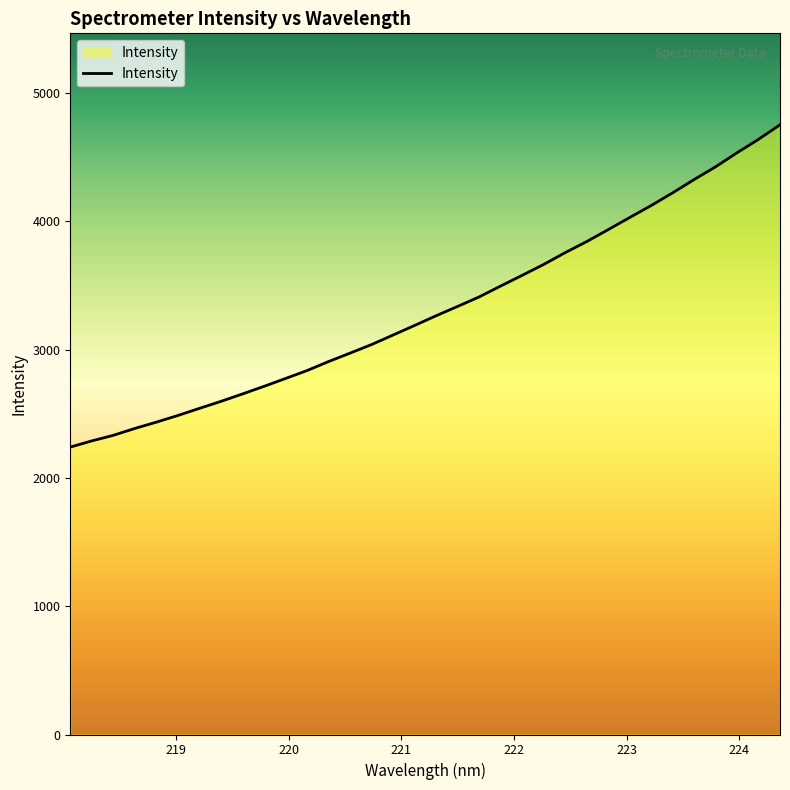

What is the sum of all values?

112827.8